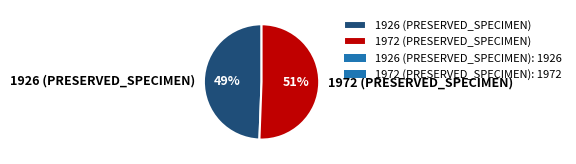

To the nearest percent, what is the average slice percentage?

50%